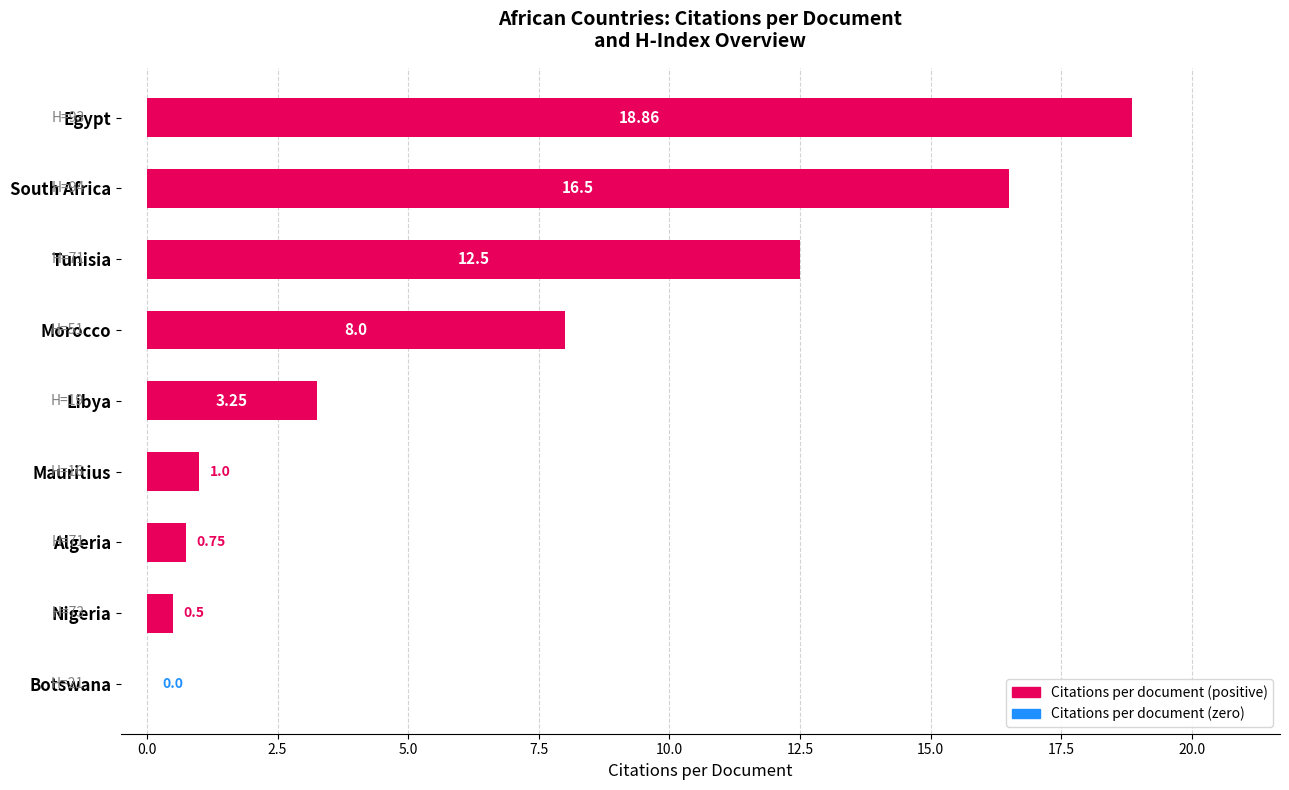

Approximately how many times larger is the value at Morocco compared to South Africa?

0.5